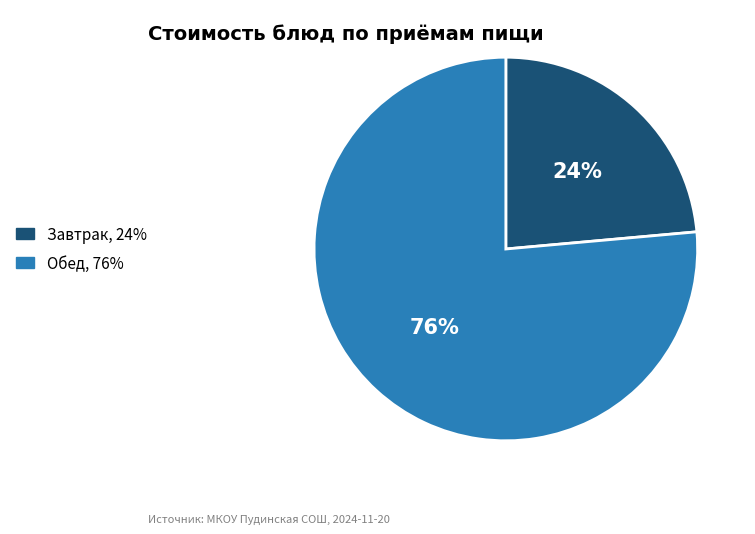

To the nearest percent, what is the average slice percentage?

50%